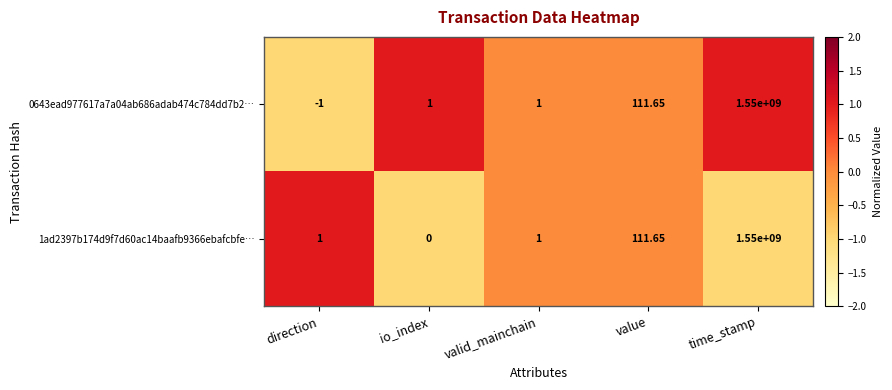

How many data points in 0643ead977617a7a04ab686adab474c784dd7b2… are less than 1?

1